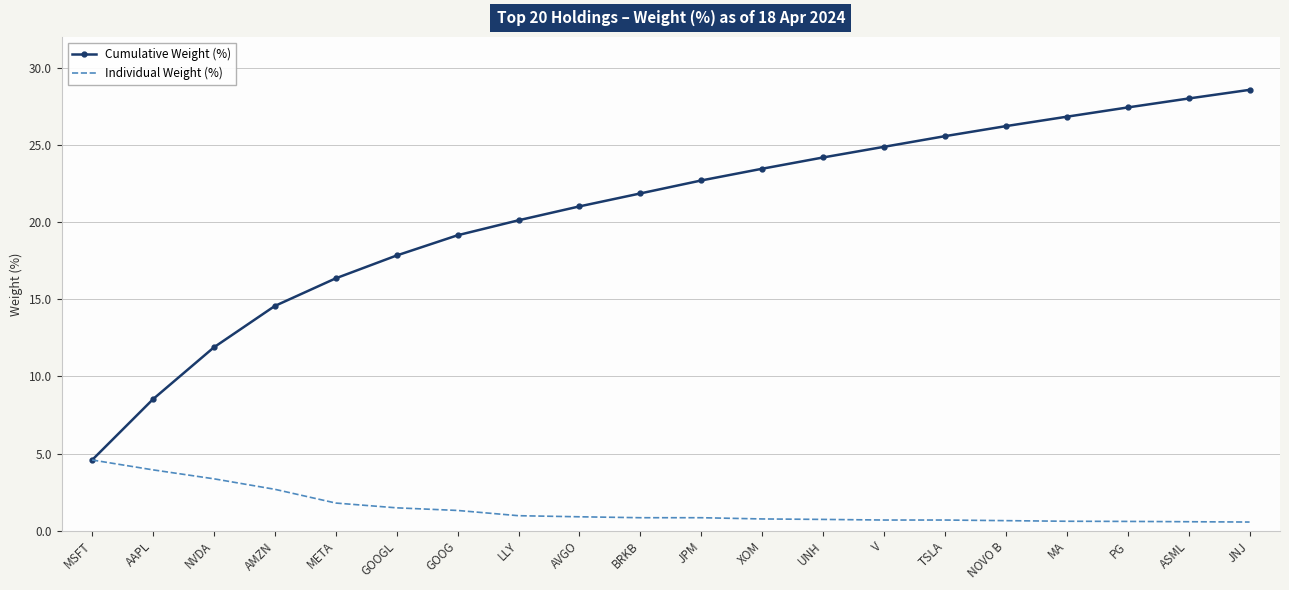

What position from the right is AMZN?

17